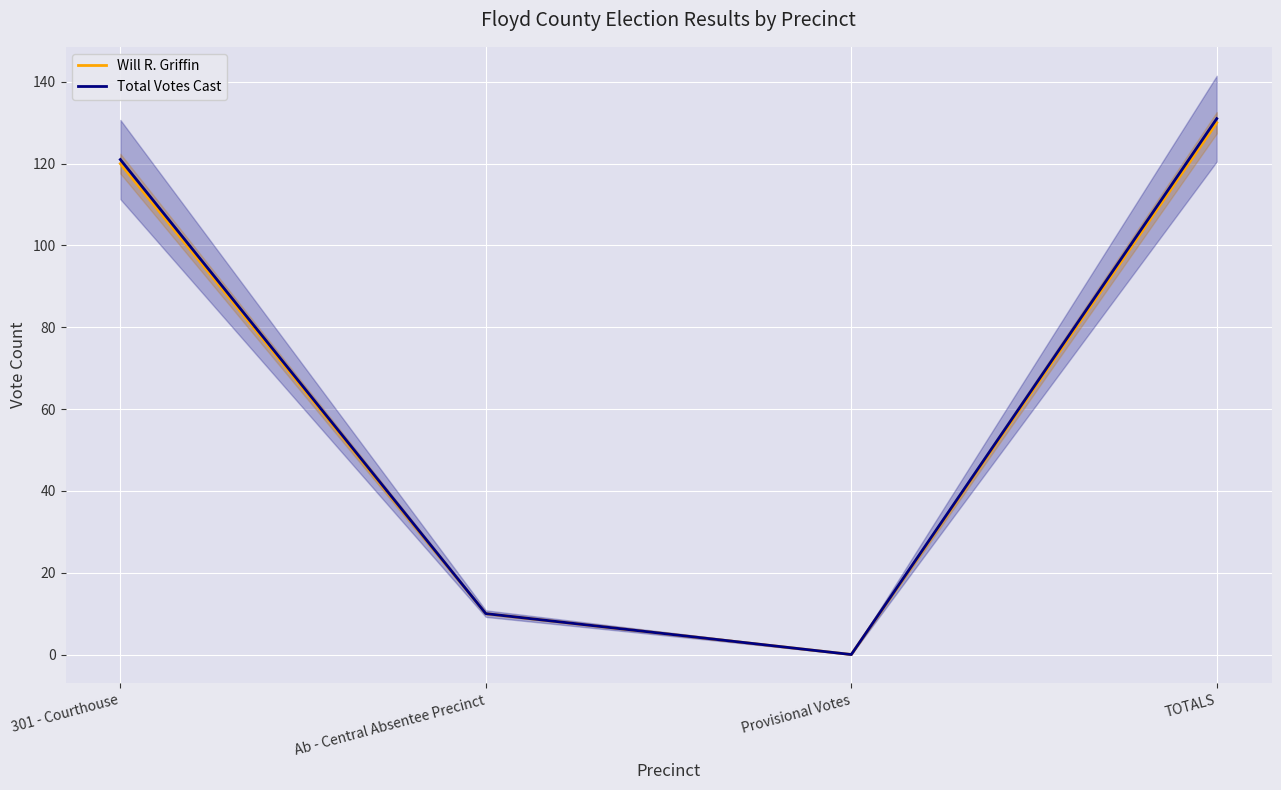

What value does the Total Votes Cast series have at Ab - Central Absentee Precinct, to the nearest 10?

10